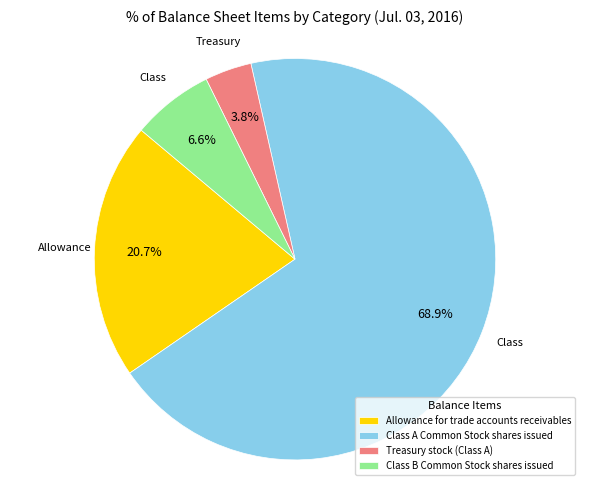

Rank the categories by value from lowest to highest.

Treasury stock (Class A), Class B Common Stock shares issued, Allowance for trade accounts receivables, Class A Common Stock shares issued